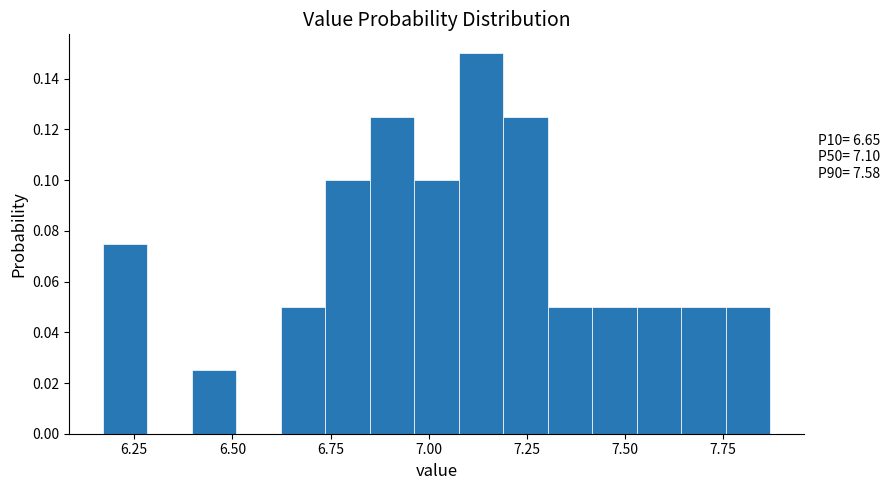

Around what value on the x-axis is the tallest bar? Give the approximate position of its centre, as read against the axis.

7.15